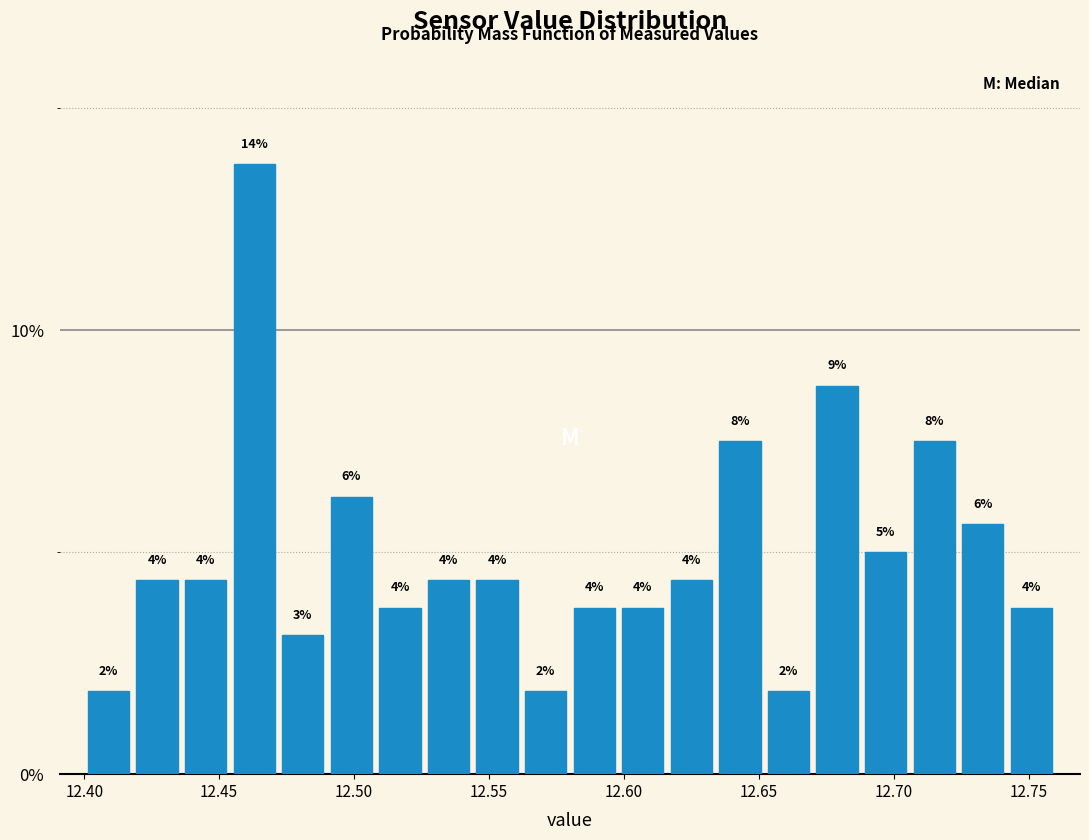

Around what value on the x-axis is the tallest bar? Give the approximate position of its centre, as read against the axis.

12.465